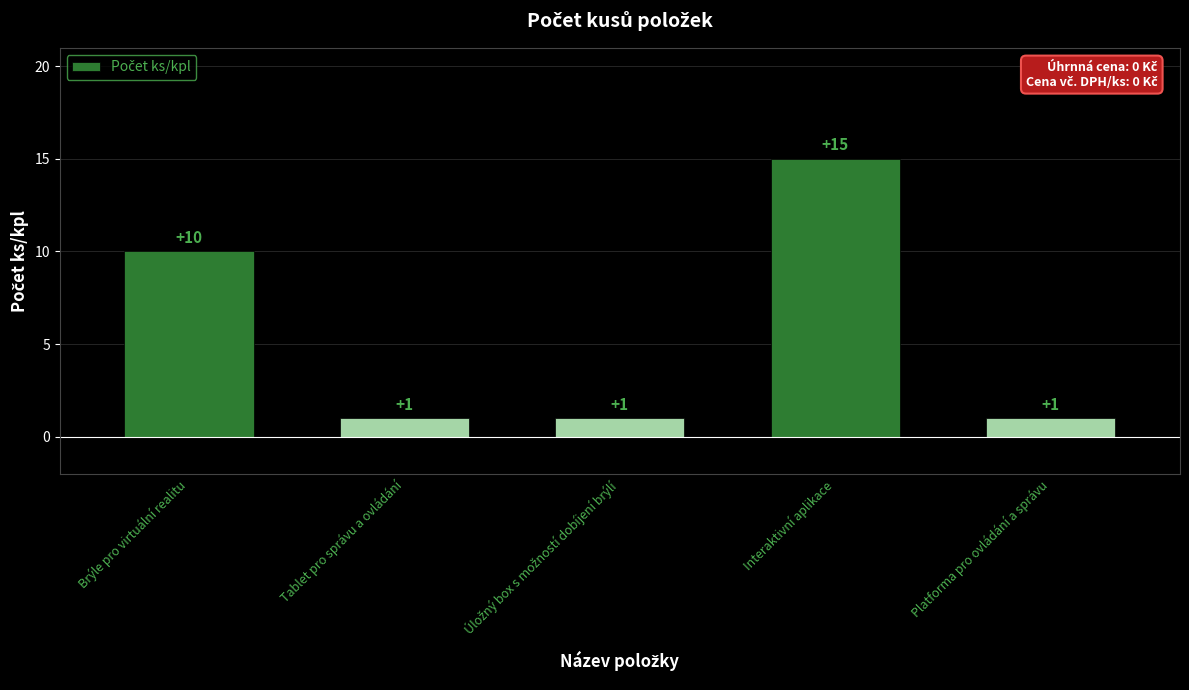

What is the label of the 5th bar from the left?

Platforma pro ovládání a správu